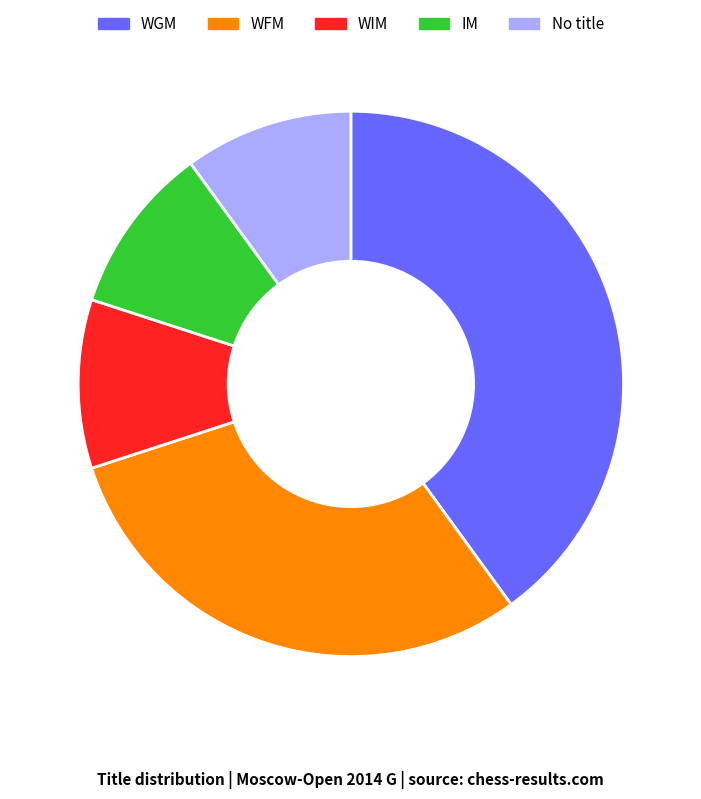

Which has a higher value, WFM or WIM?

WFM